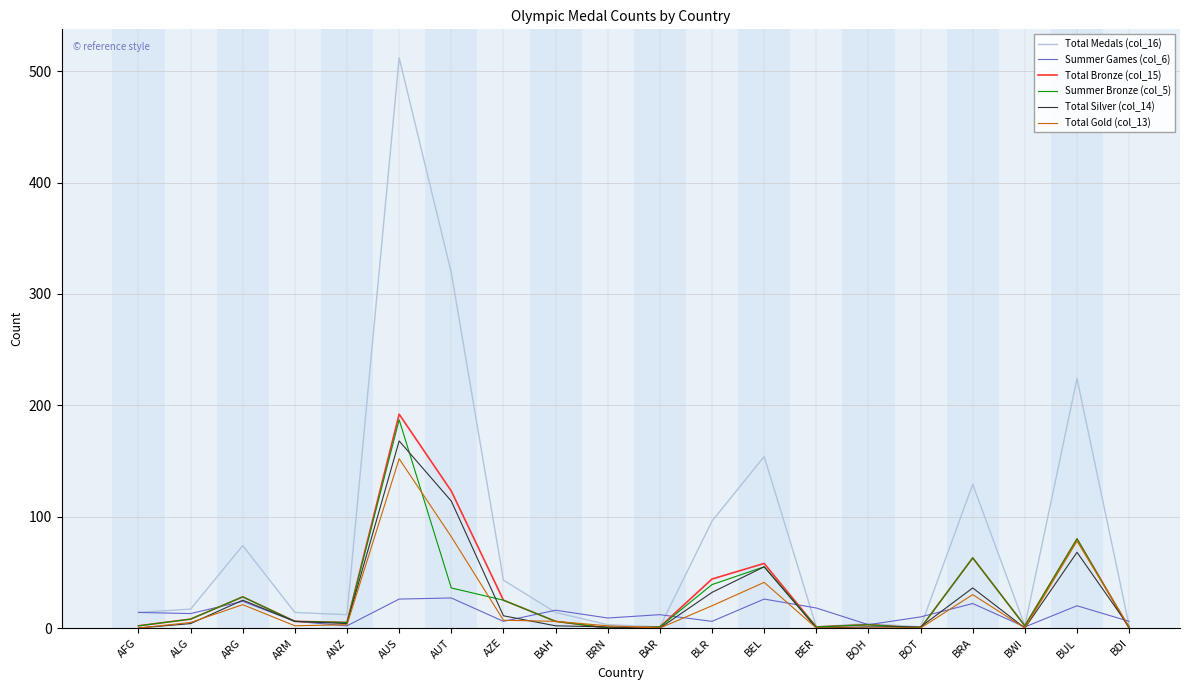

True or false: Total Bronze (col_15) has more than 0 interior local peaks.

True